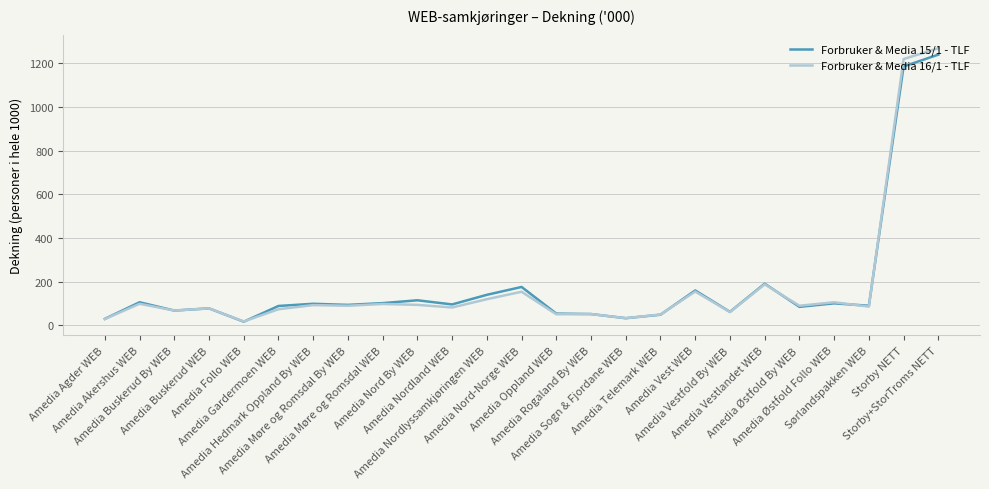

What is the greatest value displayed?

1268